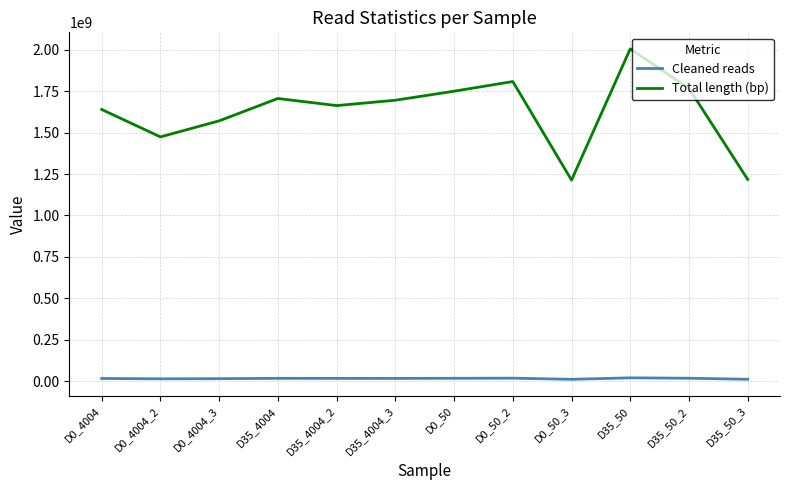

How many distinct data groups are displayed?

2